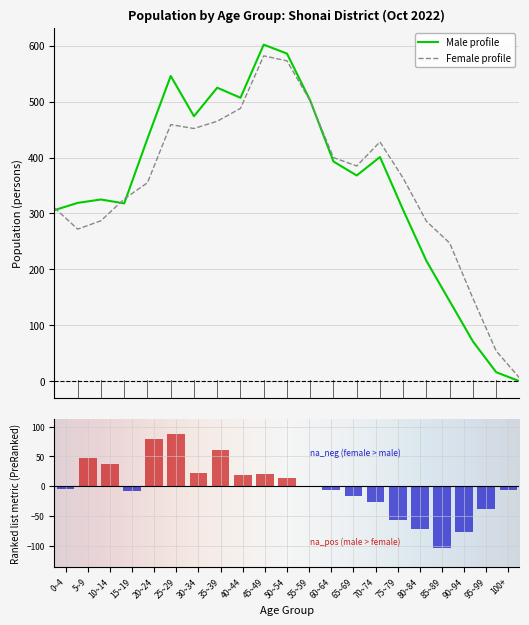

Which series changed the most between 10~14 and 25~29?

Male